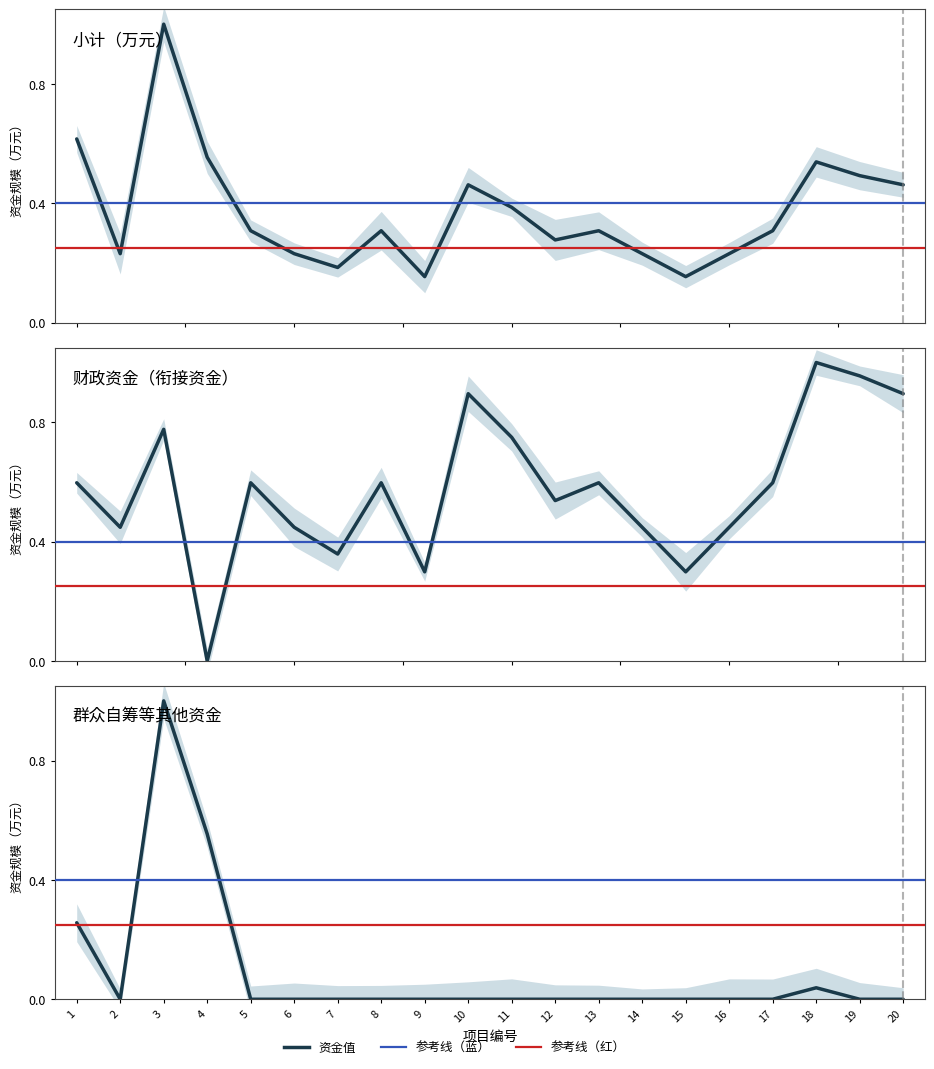

At which category is the sum across all series the highest?

3